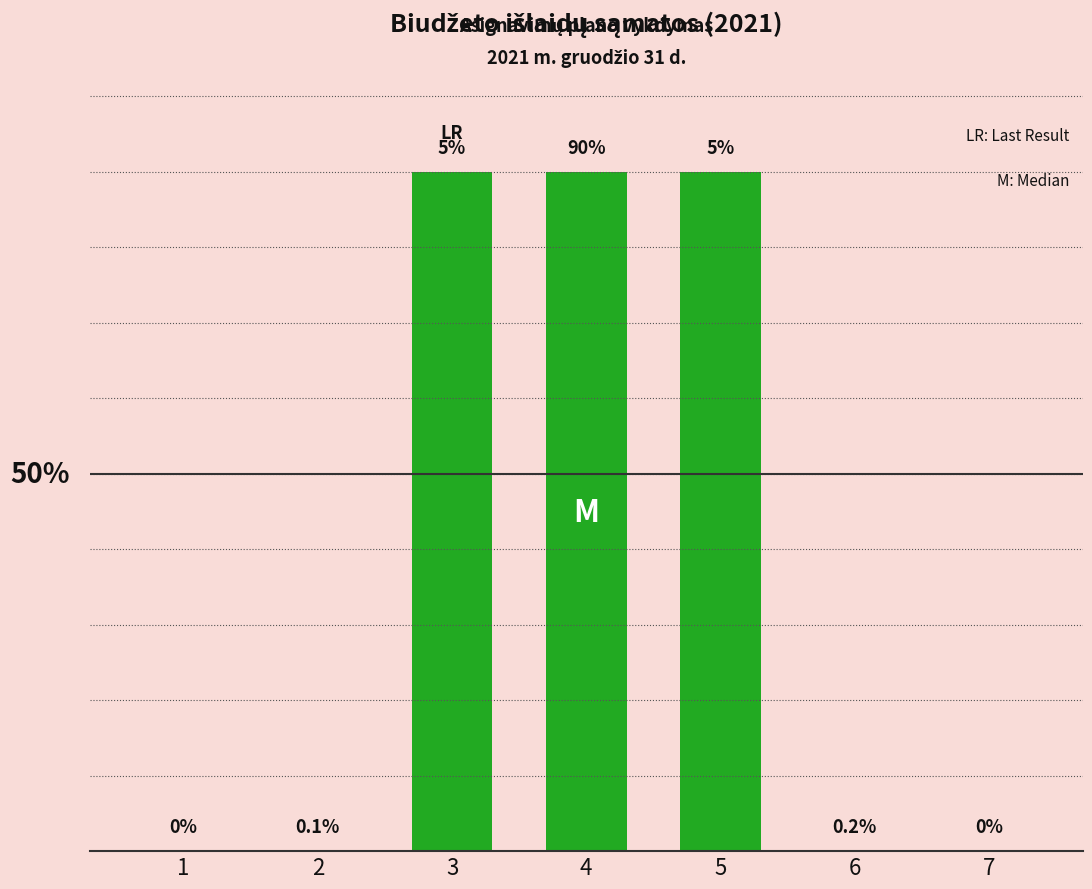

What is the change in value from 5 to 6?

-90